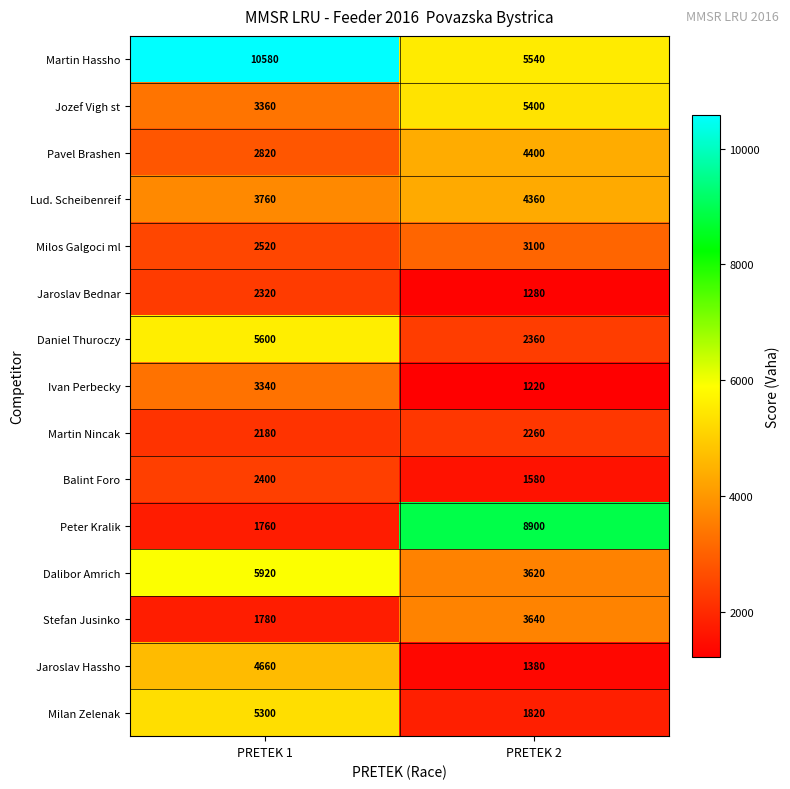

What is the difference between the highest and lowest values at PRETEK 1?

8820